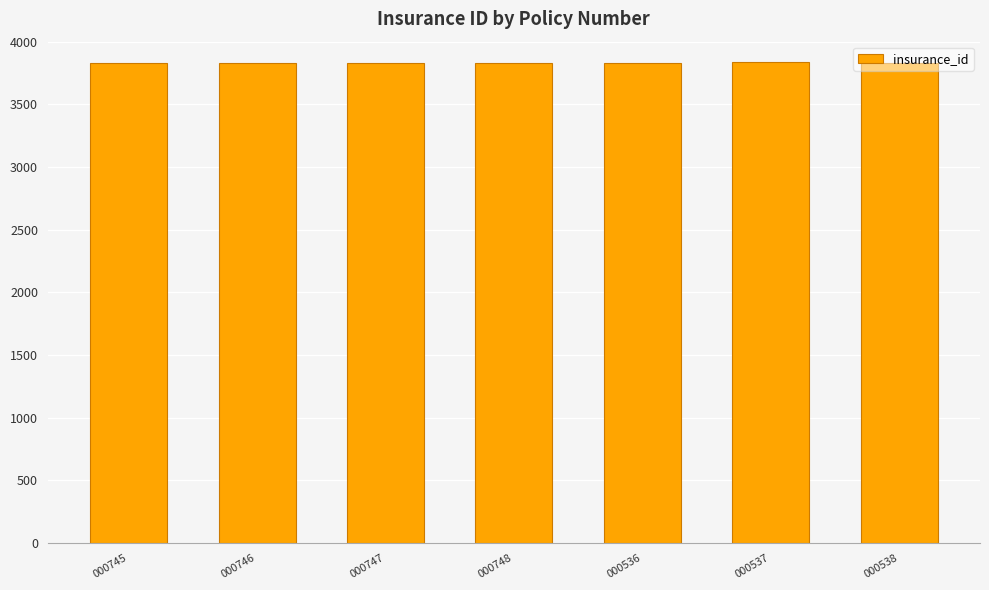

What is the minimum value shown in the chart?

3828